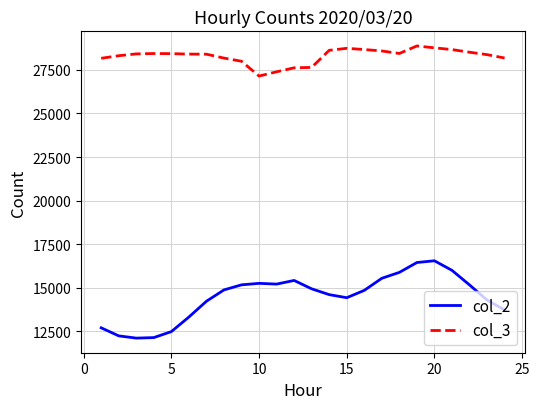

Rank the series by their maximum value, from lowest to highest.

col_2, col_3